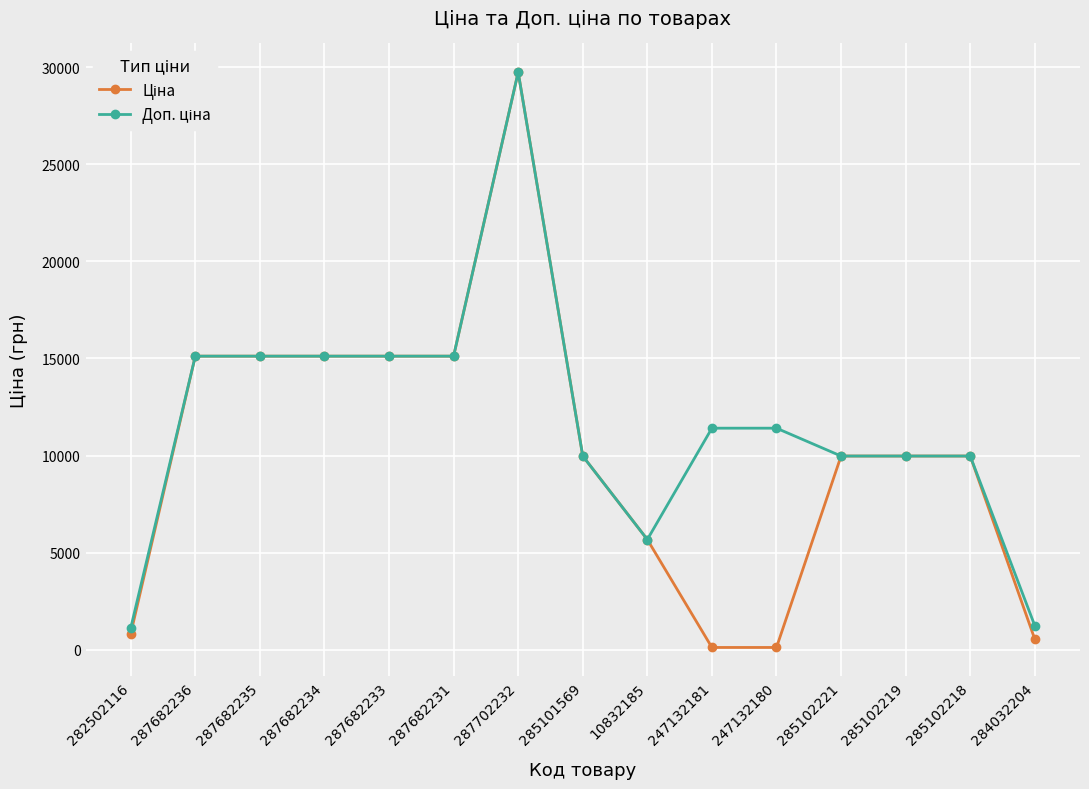

How many distinct data groups are displayed?

2